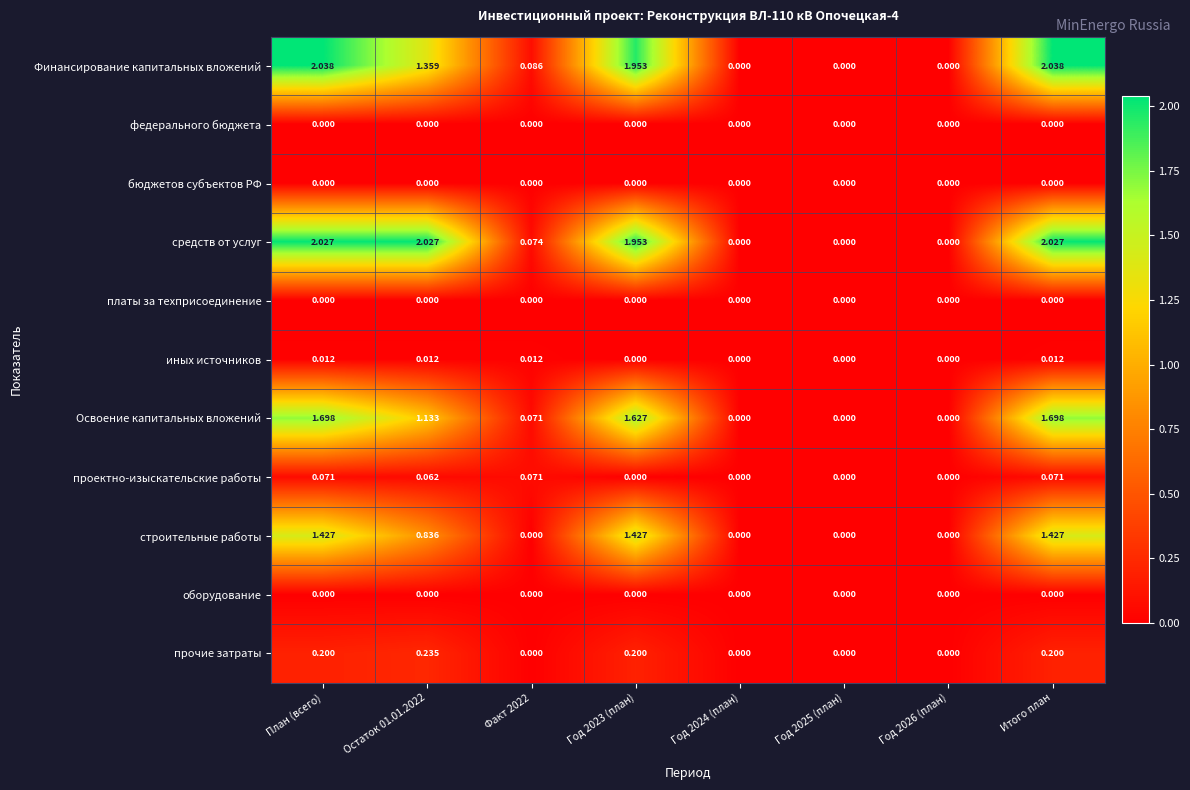

Count the number of categories in the chart.

8